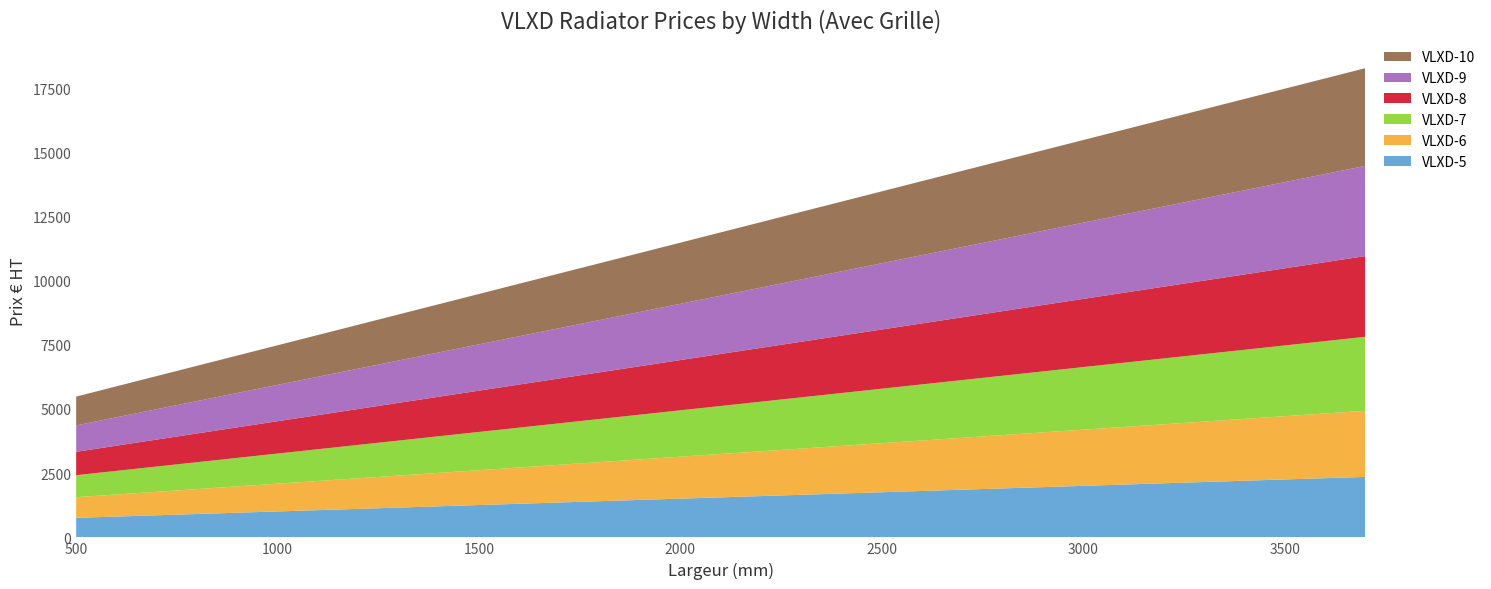

Reading left to right, list all the values displayed in this chart.

VLXD-5: 500=760.8	600=810.6	700=860.5	800=910.3	900=960.1	1000=1009.9	1100=1059.8	1200=1109.6	1300=1159.4	1400=1209.2	1500=1259.0	1600=1308.8	1700=1358.7	1800=1408.5	1900=1458.3	2000=1508.1	2100=1557.9	2200=1607.8	2300=1657.6	2400=1707.4	2500=1757.2	2600=1807.0	2700=1856.8	2800=1906.7	2900=1956.5	3000=2006.3	3100=2056.1	3200=2105.9	3300=2155.8	3400=2205.6	3500=2255.4	3600=2305.2	3700=2355.0
VLXD-6: 500=804.0	600=859.3	700=914.6	800=970.0	900=1025.3	1000=1080.6	1100=1136.0	1200=1191.3	1300=1246.6	1400=1302.0	1500=1357.3	1600=1412.6	1700=1468.0	1800=1523.3	1900=1578.6	2000=1634.0	2100=1689.3	2200=1744.6	2300=1800.0	2400=1855.3	2500=1910.6	2600=1966.0	2700=2021.3	2800=2076.6	2900=2132.0	3000=2187.3	3100=2242.6	3200=2298.0	3300=2353.3	3400=2408.7	3500=2464.0	3600=2519.3	3700=2574.7
VLXD-7: 500=857.3	600=920.5	700=983.8	800=1047.0	900=1110.2	1000=1173.5	1100=1236.7	1200=1299.9	1300=1363.1	1400=1426.4	1500=1489.6	1600=1552.8	1700=1616.0	1800=1679.3	1900=1742.5	2000=1805.7	2100=1869.0	2200=1932.2	2300=1995.4	2400=2058.7	2500=2121.9	2600=2185.1	2700=2248.3	2800=2311.6	2900=2374.8	3000=2438.0	3100=2501.3	3200=2564.5	3300=2627.7	3400=2690.9	3500=2754.2	3600=2817.4	3700=2880.6
VLXD-8: 500=910.0	600=979.8	700=1049.6	800=1119.3	900=1189.1	1000=1258.8	1100=1328.6	1200=1398.4	1300=1468.1	1400=1537.9	1500=1607.7	1600=1677.4	1700=1747.2	1800=1817.0	1900=1886.7	2000=1956.5	2100=2026.2	2200=2096.0	2300=2165.8	2400=2235.6	2500=2305.3	2600=2375.1	2700=2444.8	2800=2514.6	2900=2584.4	3000=2654.1	3100=2723.9	3200=2793.7	3300=2863.4	3400=2933.2	3500=3002.9	3600=3072.7	3700=3142.5
VLXD-9: 500=1028.0	600=1105.6	700=1183.2	800=1260.8	900=1338.5	1000=1416.1	1100=1493.7	1200=1571.3	1300=1649.0	1400=1726.6	1500=1804.2	1600=1881.8	1700=1959.5	1800=2037.1	1900=2114.7	2000=2192.3	2100=2270.0	2200=2347.6	2300=2425.2	2400=2502.8	2500=2580.5	2600=2658.1	2700=2735.7	2800=2813.3	2900=2891.0	3000=2968.6	3100=3046.2	3200=3123.8	3300=3201.4	3400=3279.1	3500=3356.7	3600=3434.3	3700=3511.9
VLXD-10: 500=1122.5	600=1206.3	700=1290.2	800=1374.1	900=1457.9	1000=1541.8	1100=1625.7	1200=1709.5	1300=1793.4	1400=1877.2	1500=1961.1	1600=2045.0	1700=2128.8	1800=2212.7	1900=2296.6	2000=2380.4	2100=2464.3	2200=2548.2	2300=2632.1	2400=2715.9	2500=2799.8	2600=2883.7	2700=2967.5	2800=3051.4	2900=3135.2	3000=3219.1	3100=3303.0	3200=3386.8	3300=3470.7	3400=3554.6	3500=3638.4	3600=3722.3	3700=3806.2